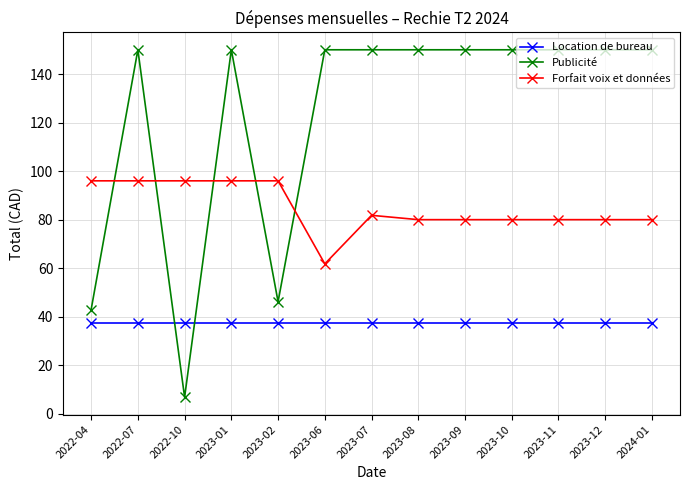

What is the difference between the Publicité values at 2022-04 and 2022-10?

36.1